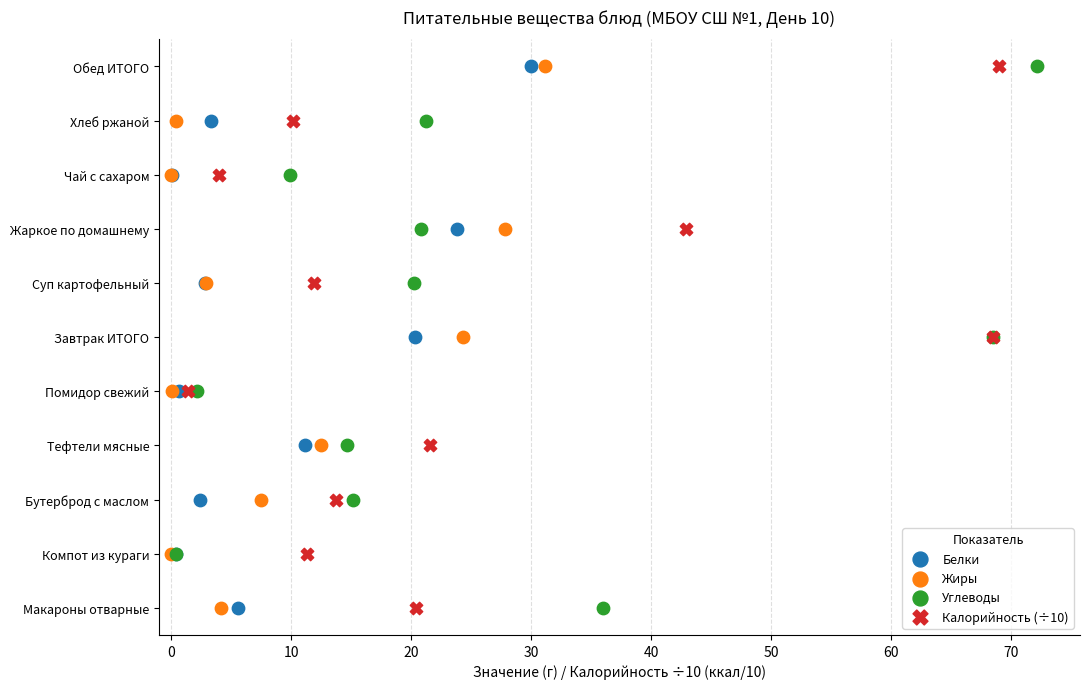

What are all the series names shown in the legend?

Белки, Жиры, Углеводы, Калорийность (÷10)